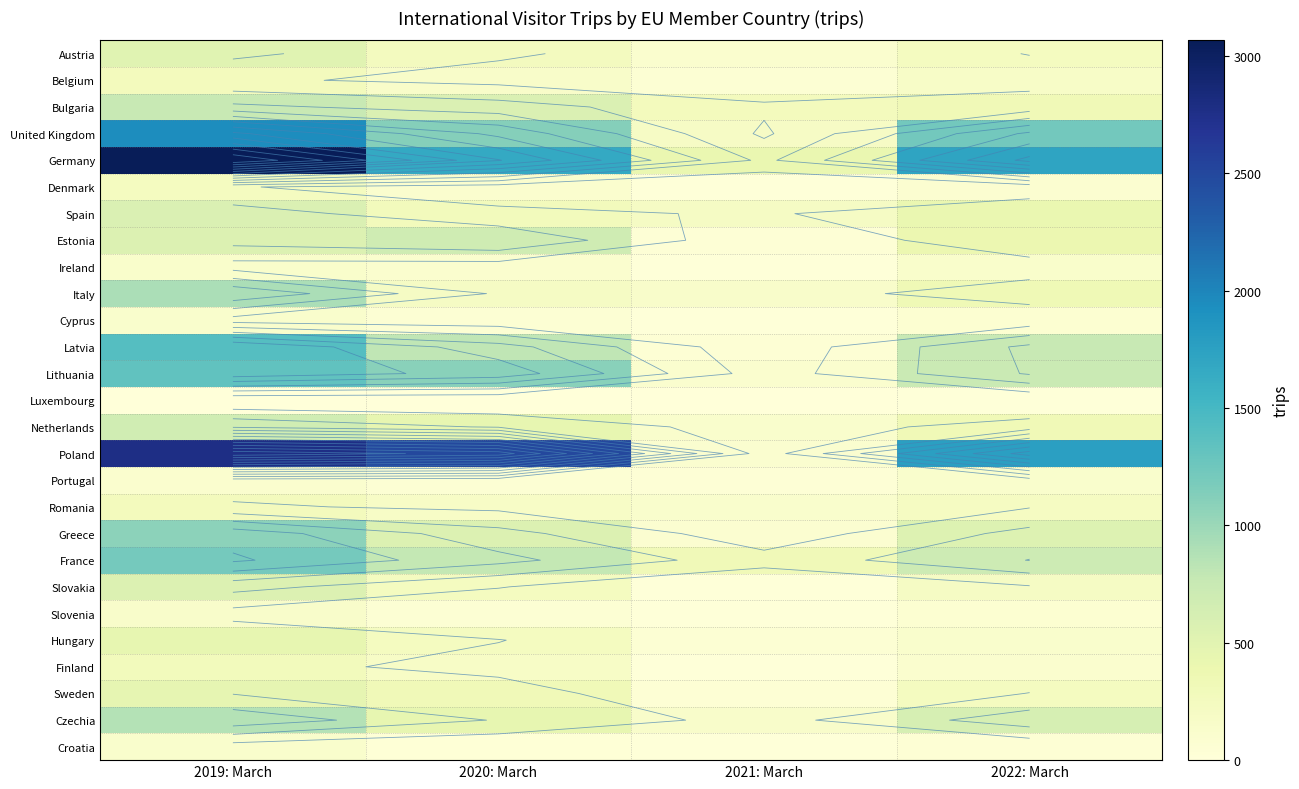

Is the value of Germany at 2020: March greater than the value of Portugal at 2021: March?

Yes